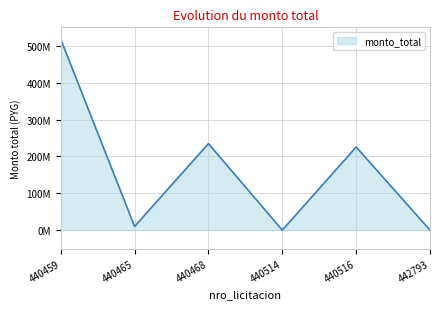

Where is the first local minimum?

440465